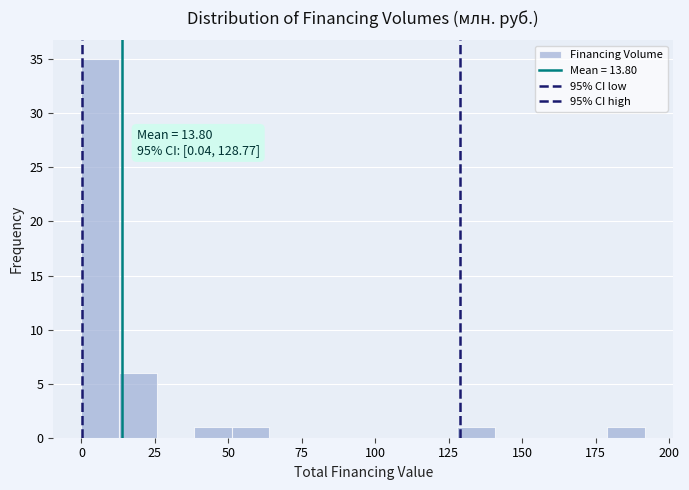

Around what value on the x-axis is the tallest bar? Give the approximate position of its centre, as read against the axis.

5